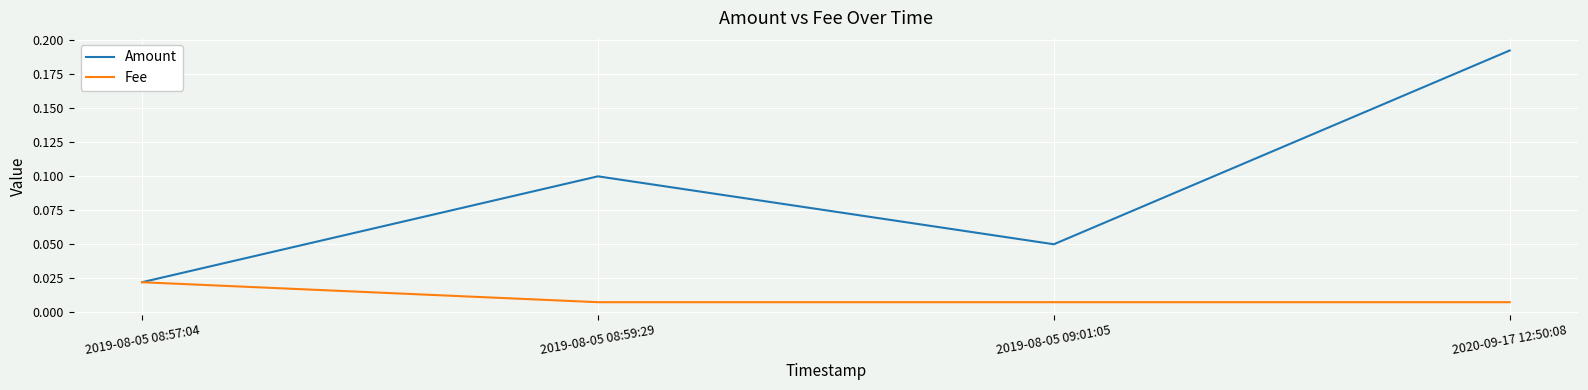

How many lines are shown in the chart?

2